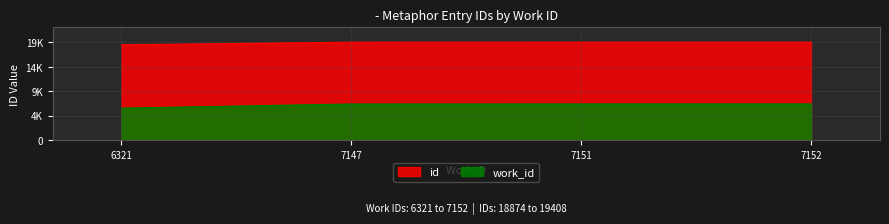

At which category is the sum across all series the highest?

7152